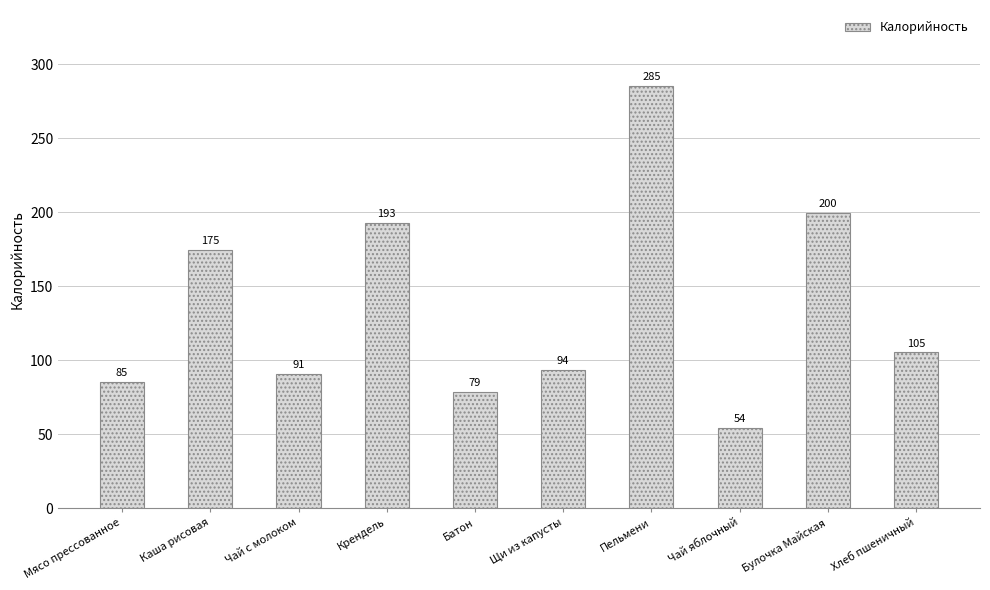

What is the difference between the values at Пельмени and Хлеб пшеничный?

179.9